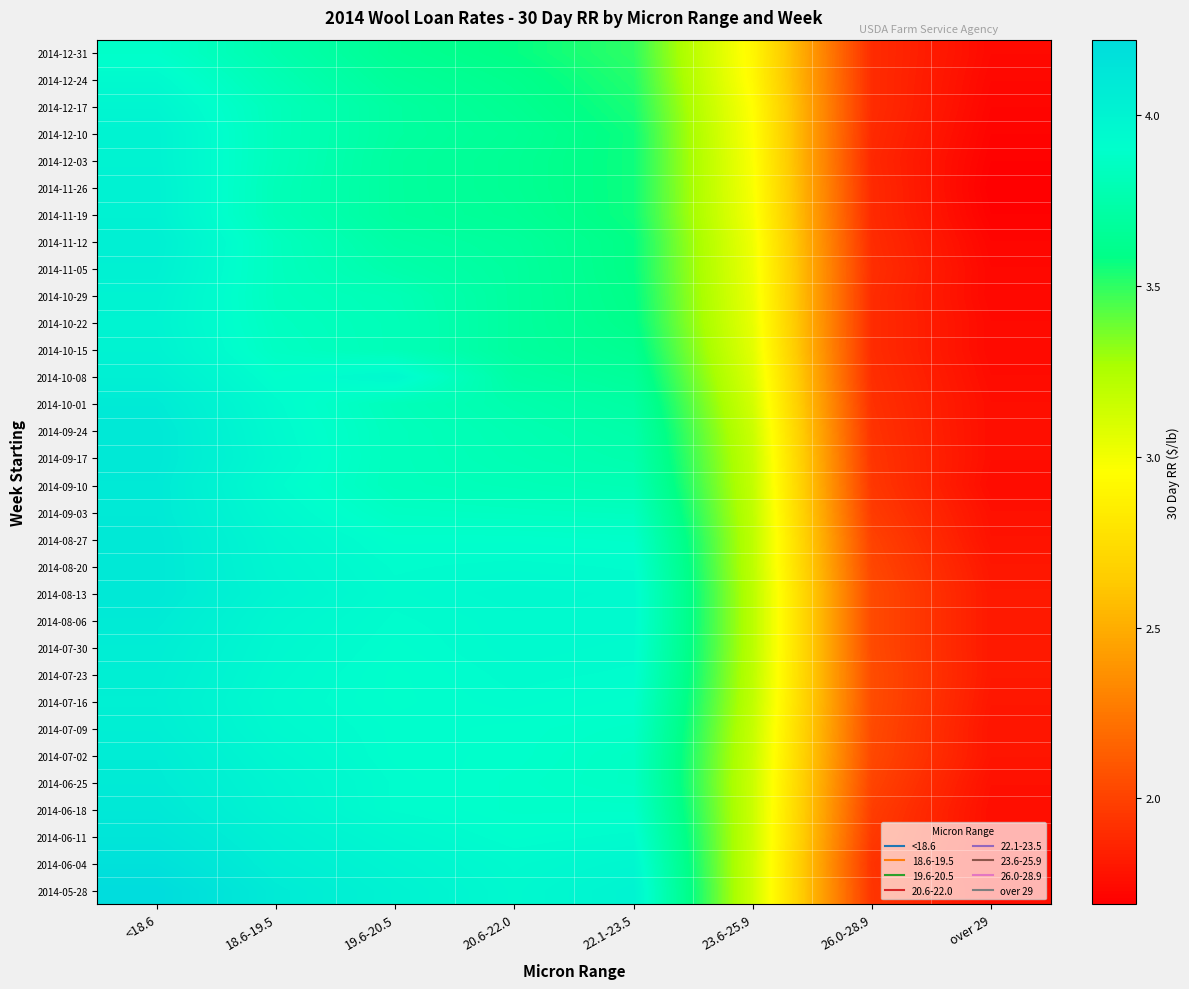

How many series are shown in this chart?

32